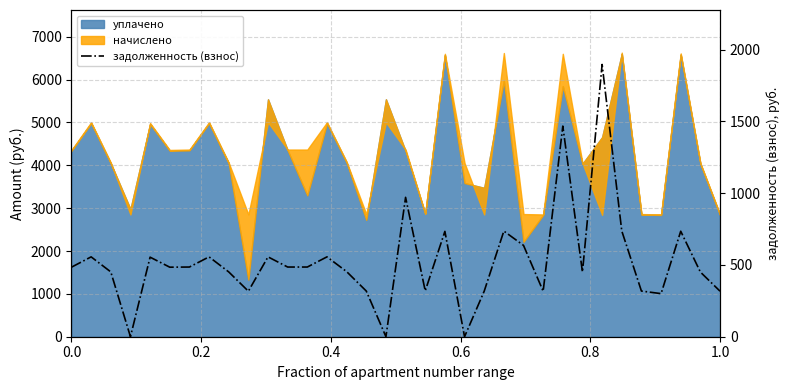

How many lines are shown in the chart?

1